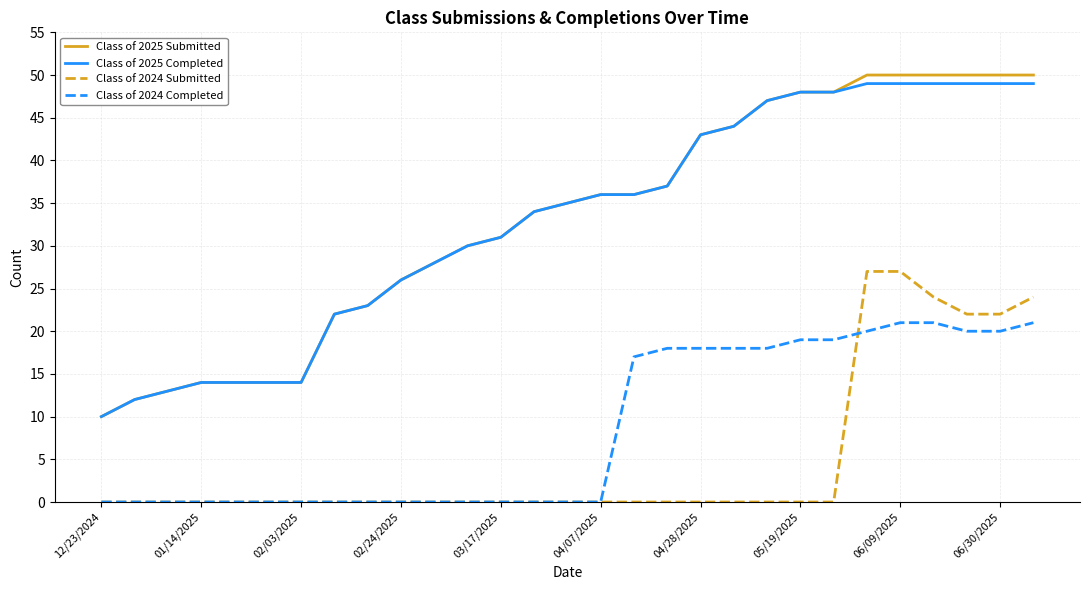

Which series has the widest spread of values?

Class of 2025 Submitted